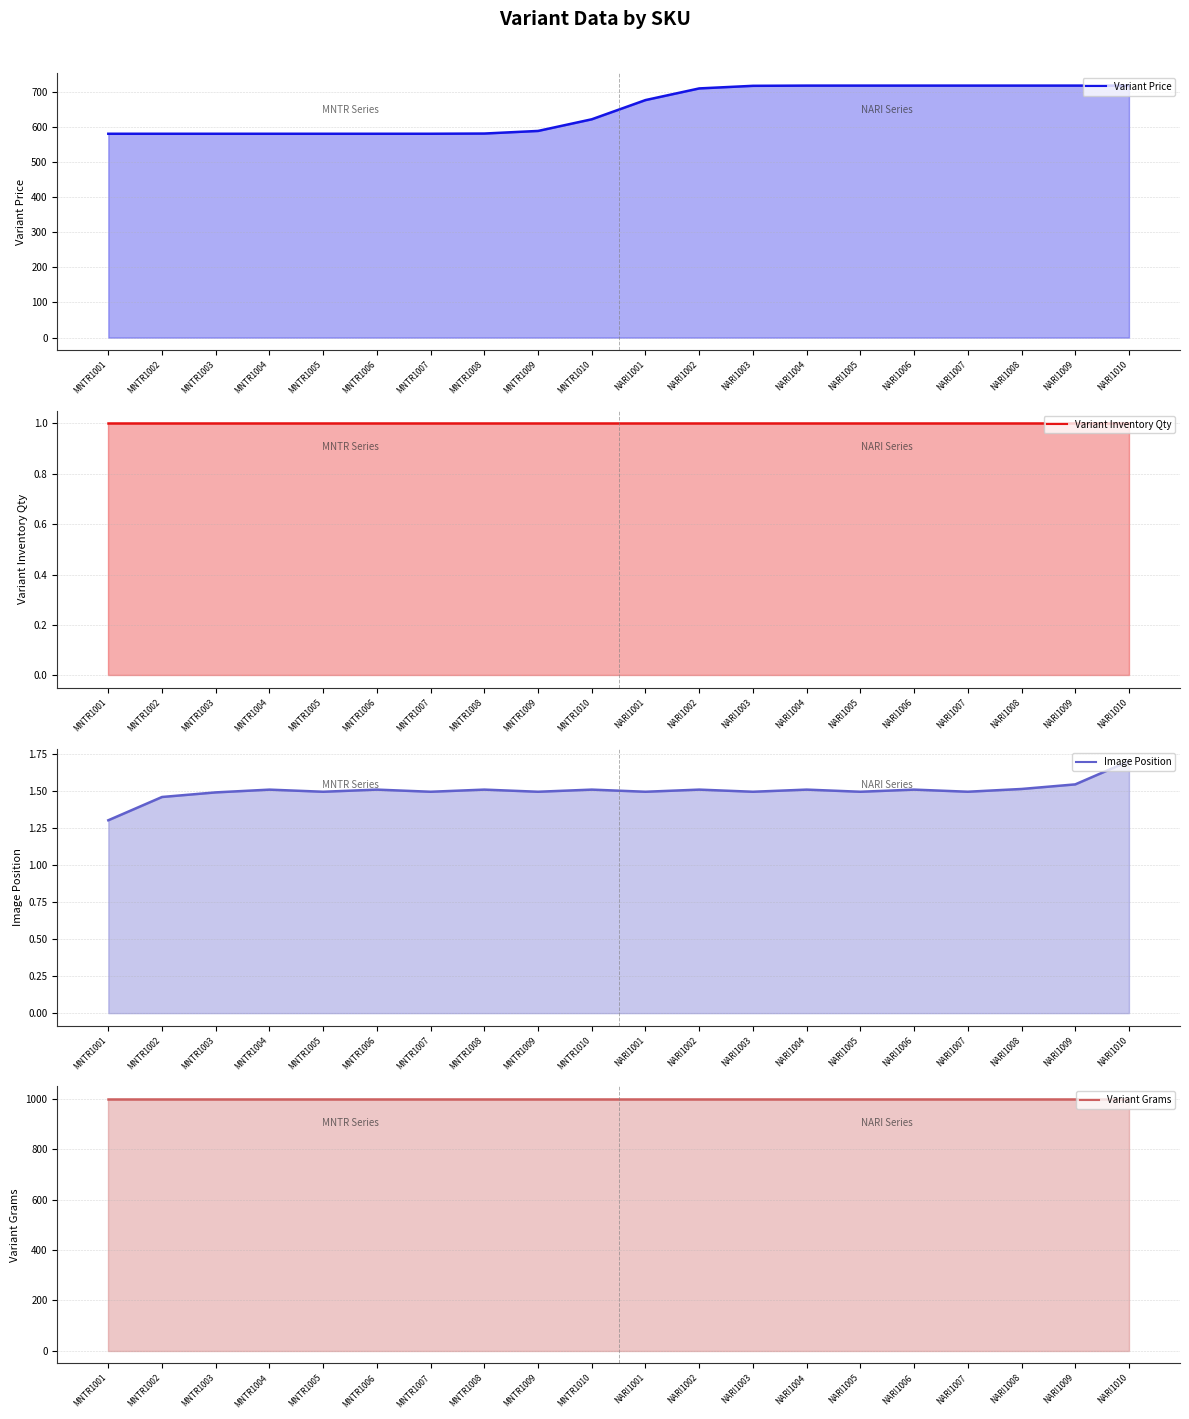

The value of Variant Price at NARI1009 is 717. True or false?

True